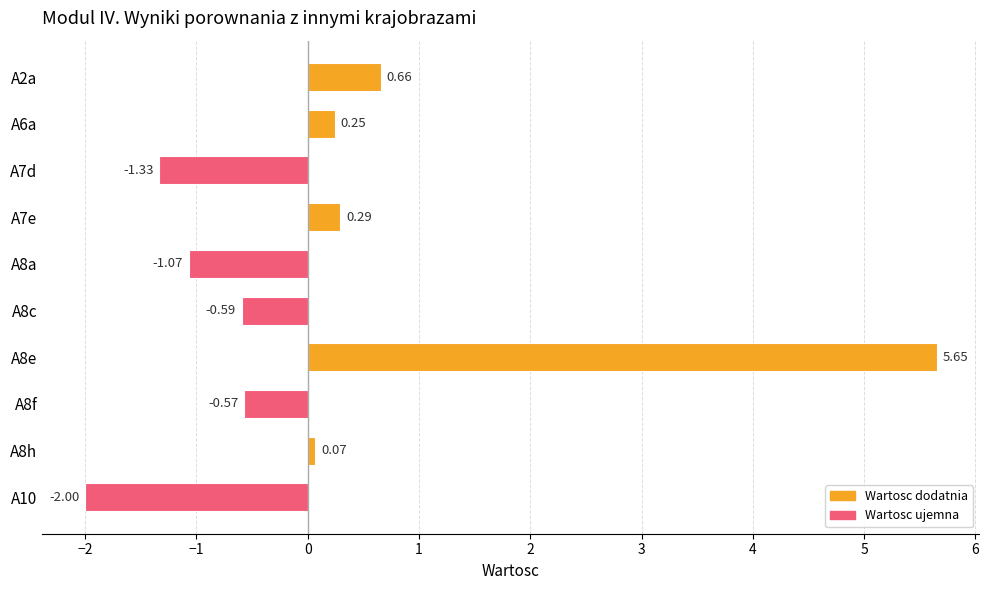

Rank the categories by value from lowest to highest.

A10, A7d, A8a, A8c, A8f, A8h, A6a, A7e, A2a, A8e